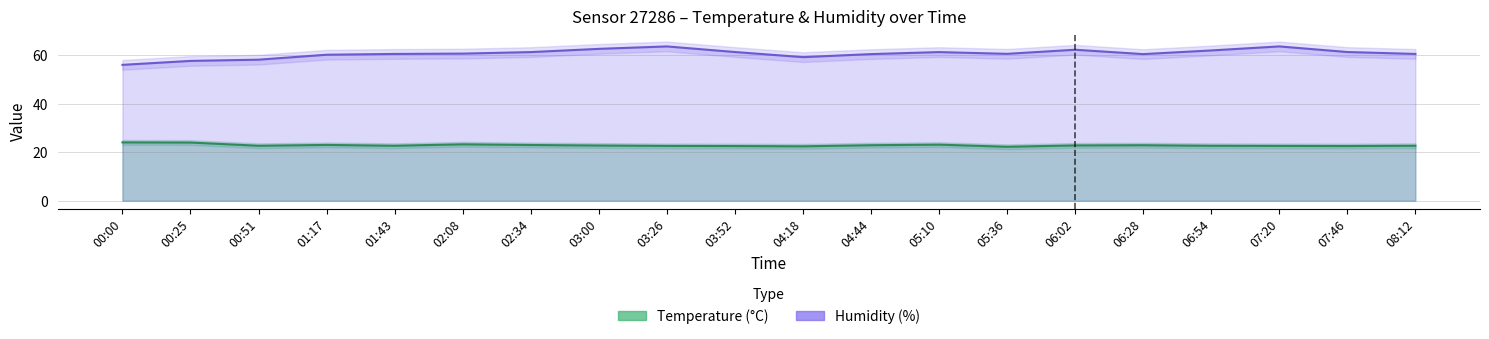

How many lines are shown in the chart?

2